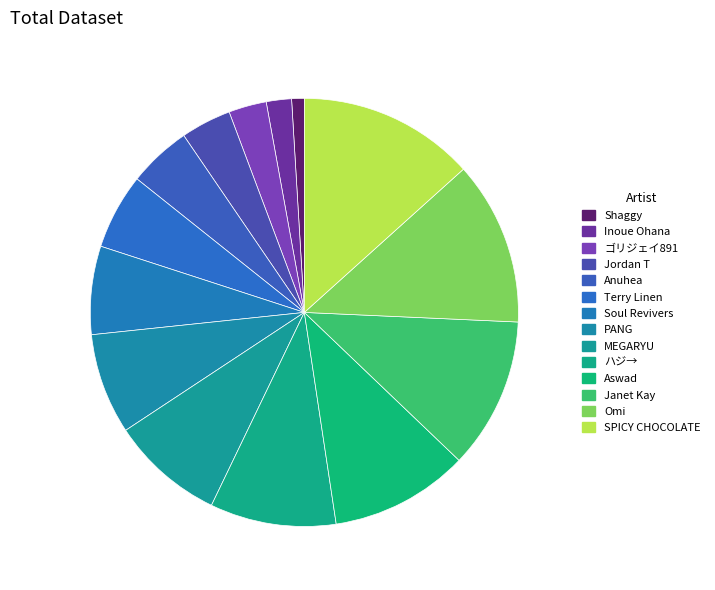

What percentage is NOT represented by PANG?

92.4%